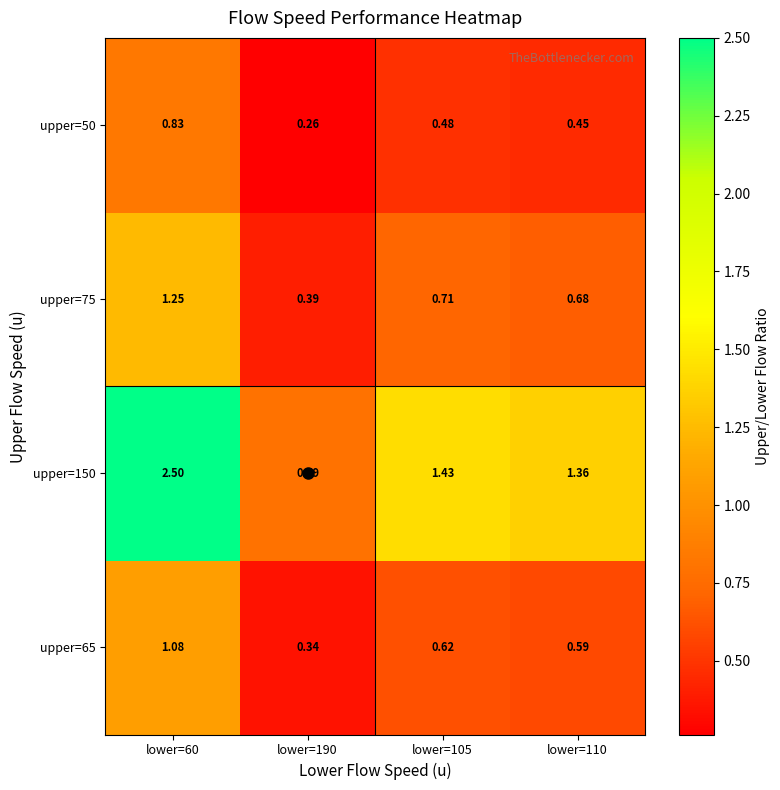

Is the value of upper=50 at lower=190 greater than the value of upper=150 at lower=110?

No